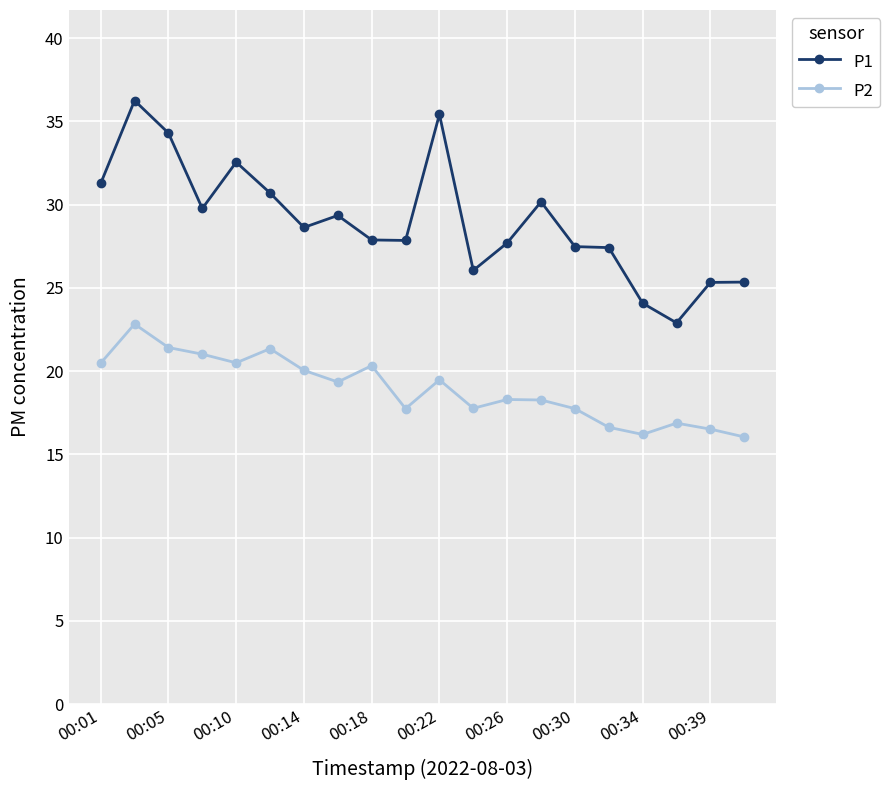

Which series has the largest total across all categories?

P1